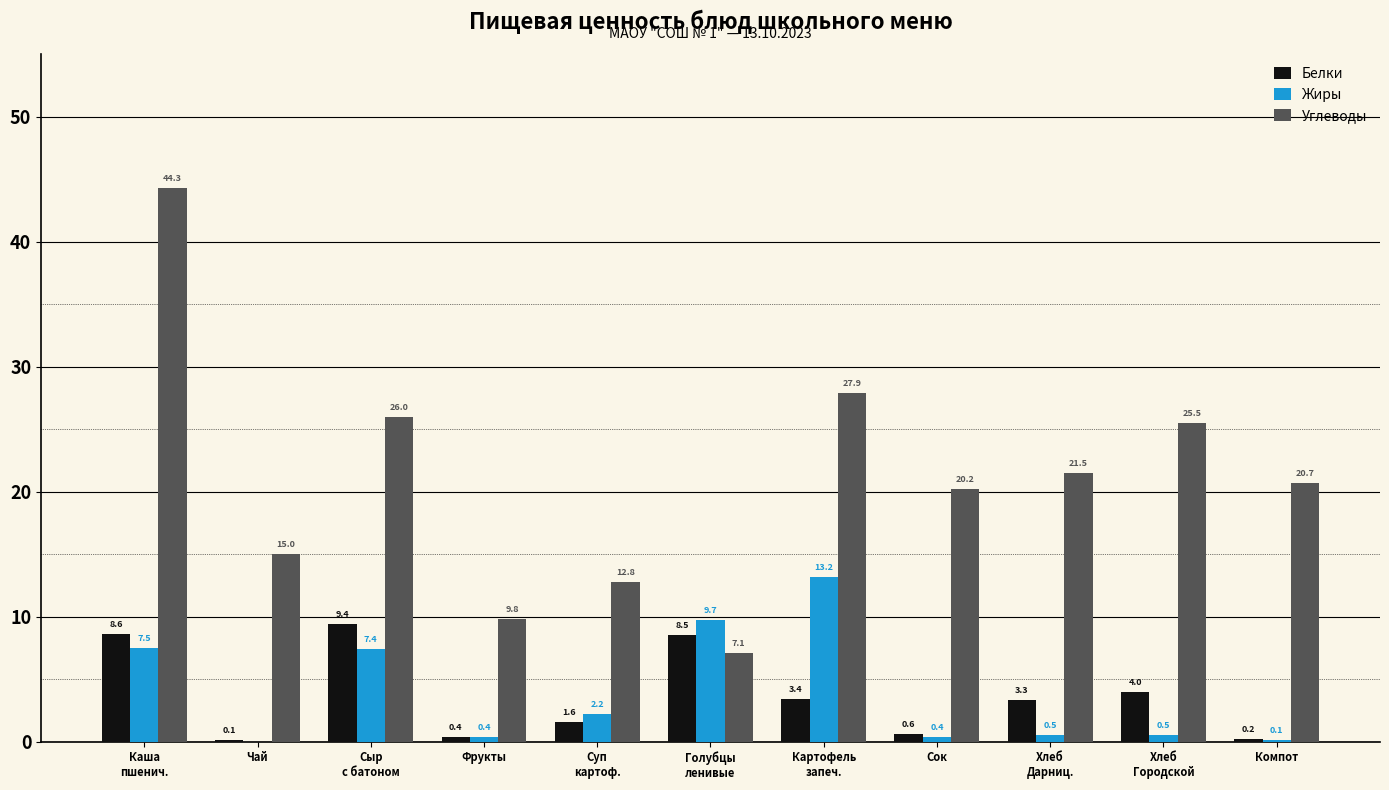

How many data points in Белки are above 3?

6